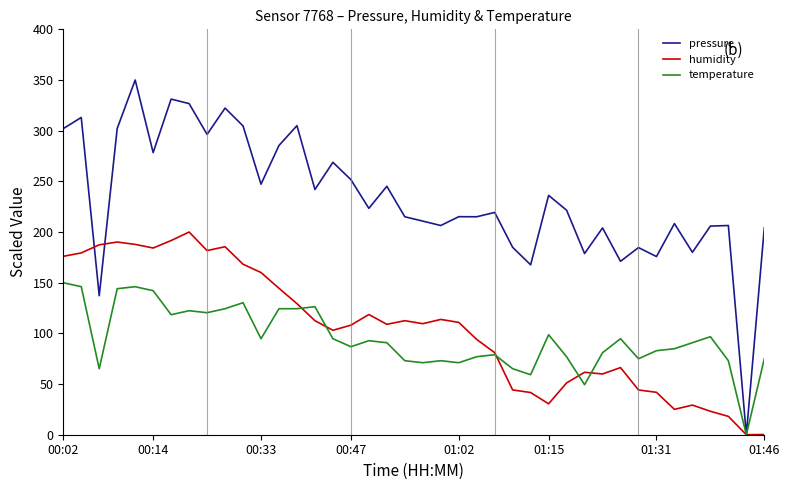

Rank the series by their maximum value, from highest to lowest.

pressure, humidity, temperature